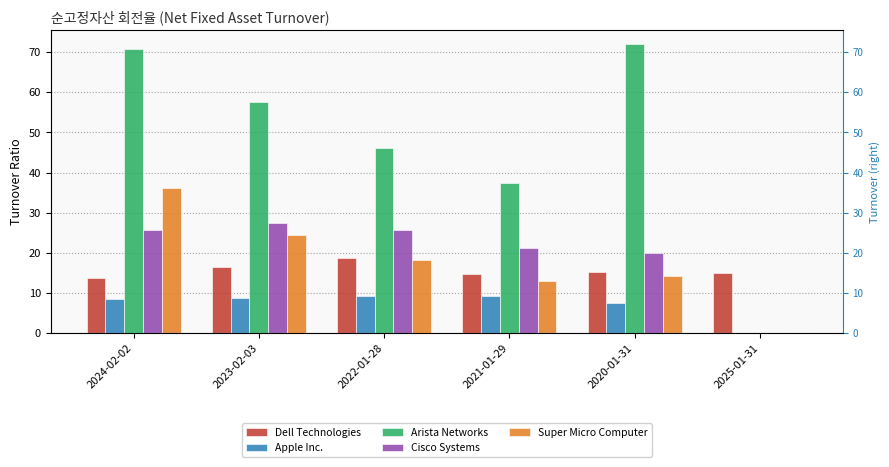

How many data points in Super Micro Computer are less than 18?

3